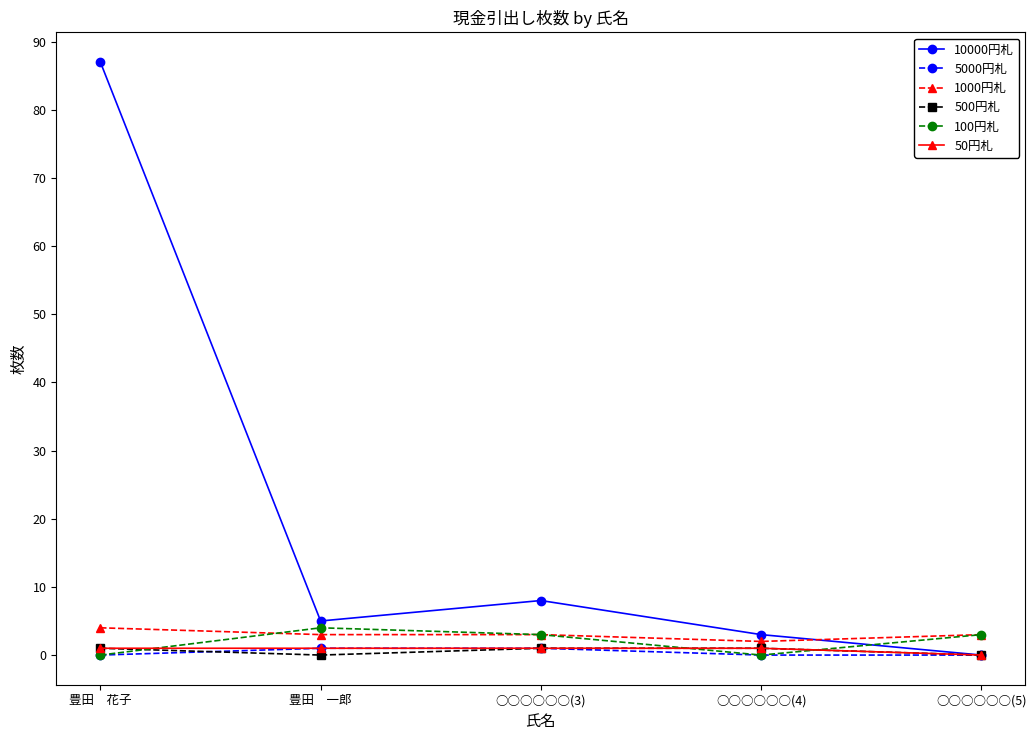

What is the value of the 1000円札 point at the 2nd from the left?

3